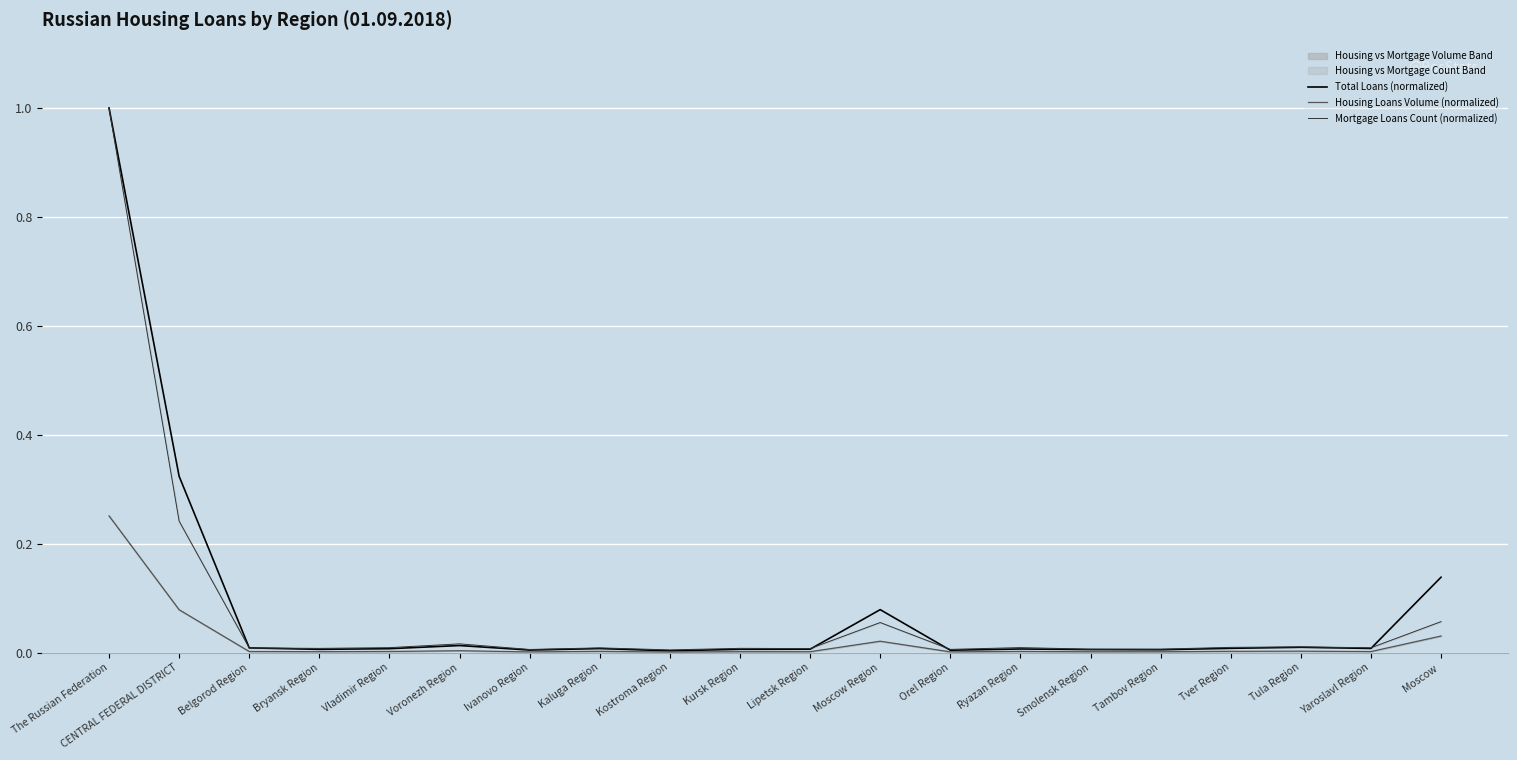

Is the value of Mortgage Loans Count (normalized) at Vladimir Region greater than the value of Total Loans (normalized) at Orel Region?

Yes